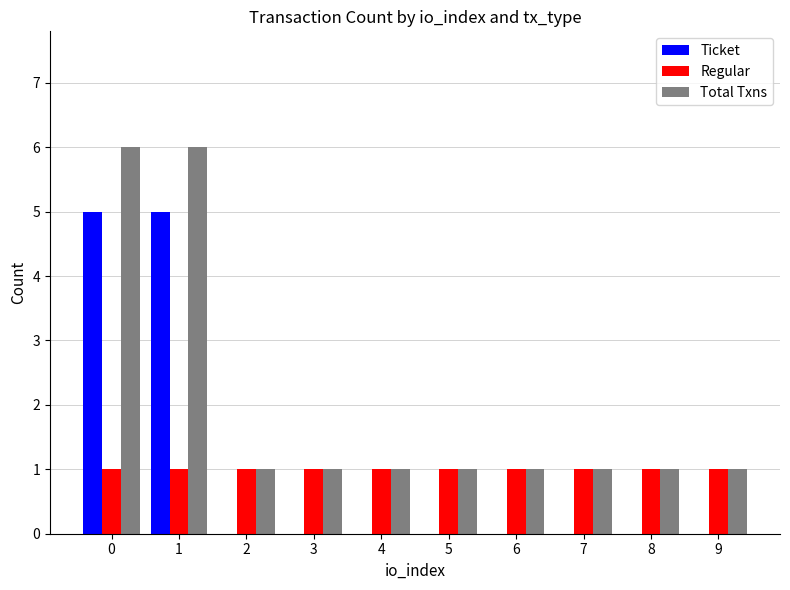

Reading right to left, extract all data points from this chart.

Ticket: 9=0	8=0	7=0	6=0	5=0	4=0	3=0	2=0	1=5	0=5
Regular: 9=1	8=1	7=1	6=1	5=1	4=1	3=1	2=1	1=1	0=1
Total Txns: 9=1	8=1	7=1	6=1	5=1	4=1	3=1	2=1	1=6	0=6